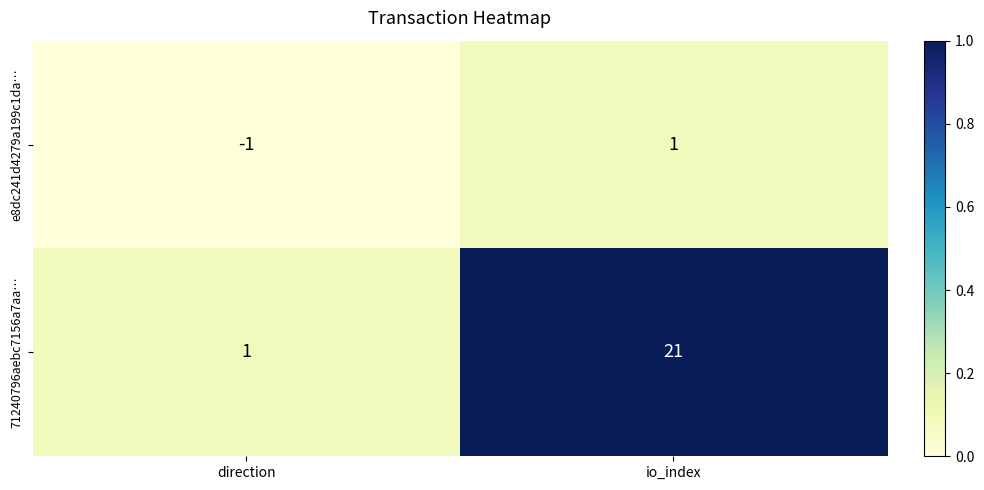

True or false: e8dc241d4279a199c1da… has a value of 2 at io_index.

False